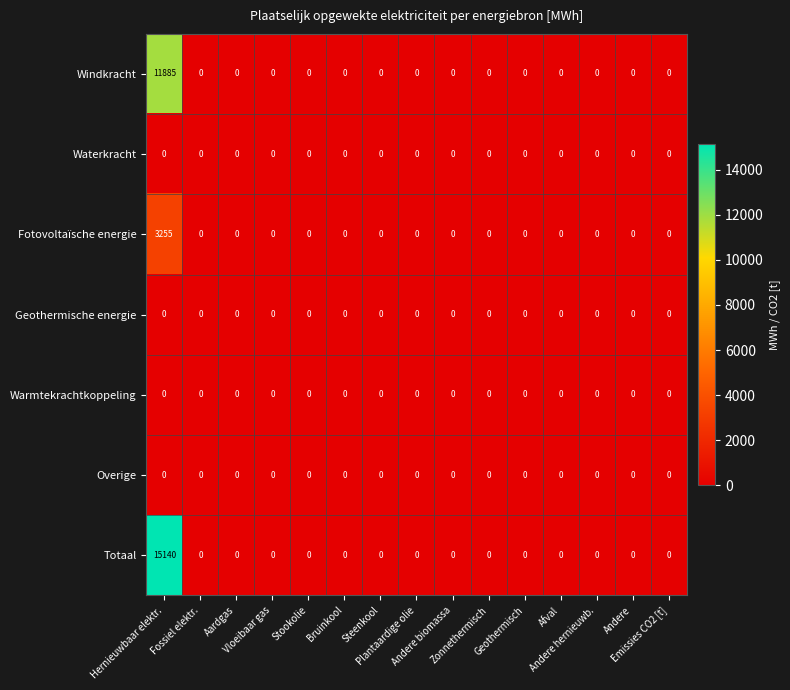

What is the greatest value displayed?

15140